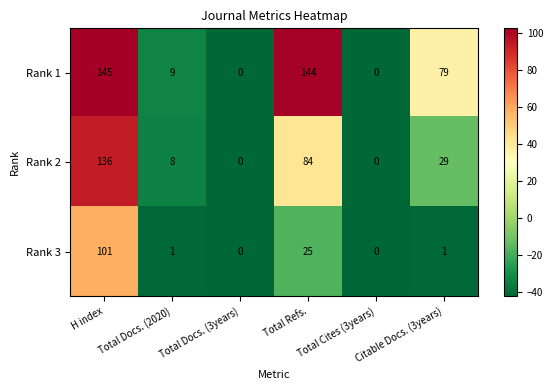

What is the greatest value displayed?

145